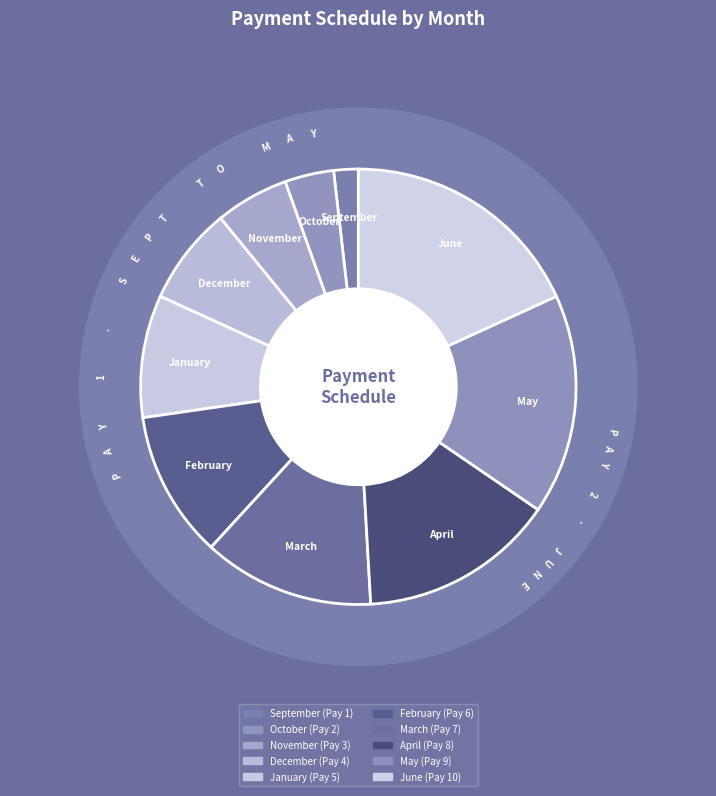

To the nearest percent, what is the average slice percentage?

10%